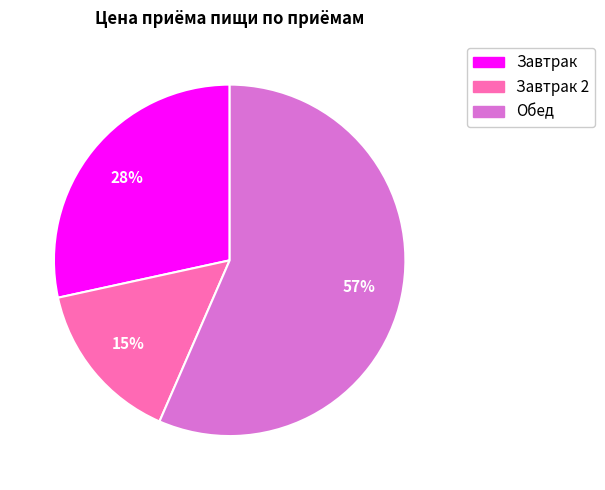

Is there any slice that represents more than half of the pie?

Yes